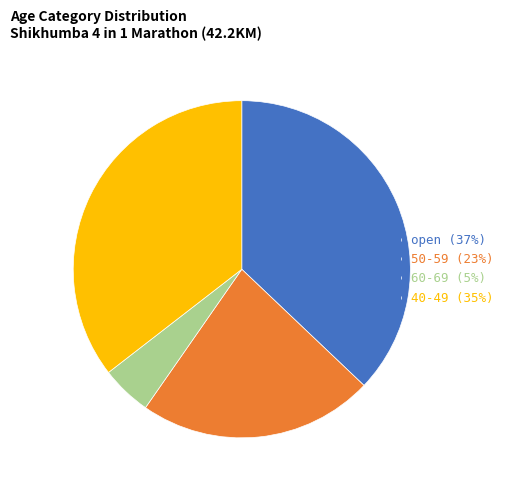

Rank the categories by value from highest to lowest.

open (37%), 40-49 (35%), 50-59 (23%), 60-69 (5%)